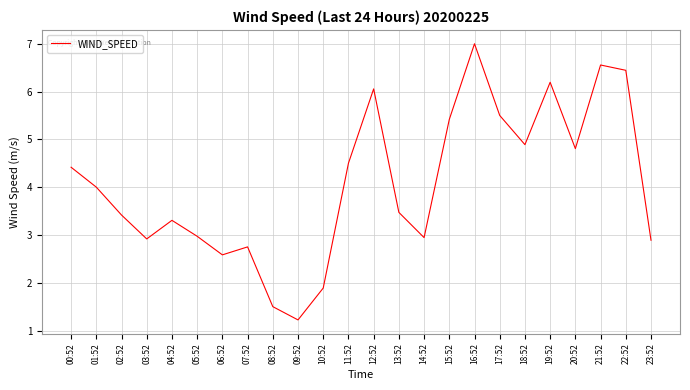

Approximately how many times larger is the value at 00:52 compared to 03:52?

1.5